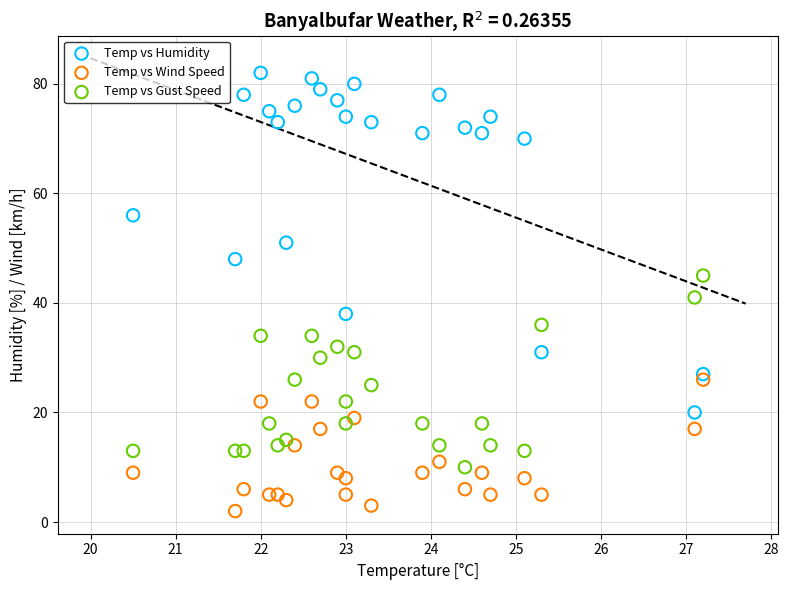

Which series contains the lowest Y value?

Temp vs Wind Speed